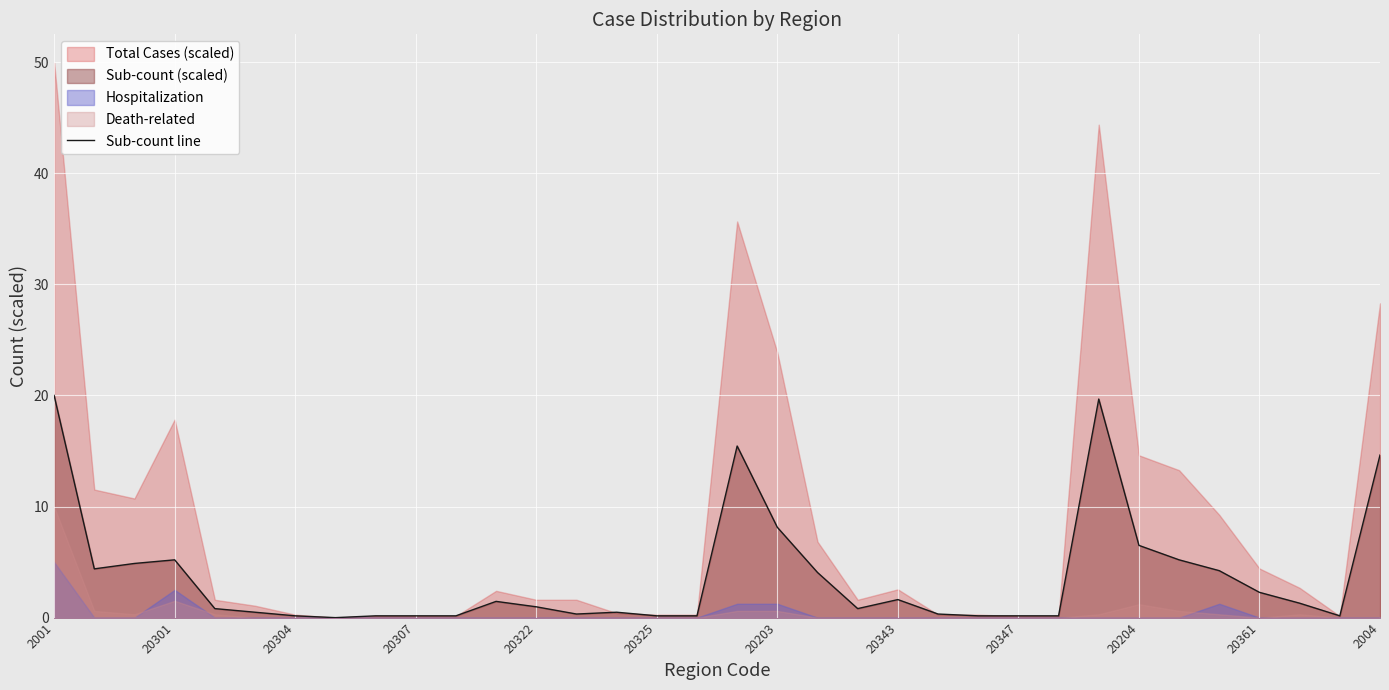

How many points are lower than both their immediate neighbors (excluding endpoints)?

5